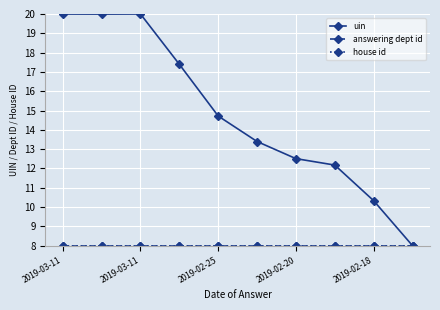

Does the chart have visible grid lines?

Yes